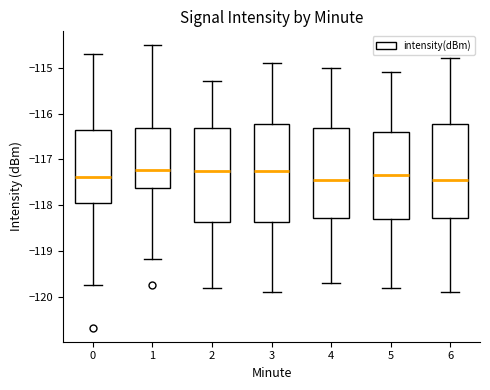

Where is the upper edge of the box at x = 0 on the y-axis? The values are not printed on the chart, so give them approximately, as read against the axis.

-116.3